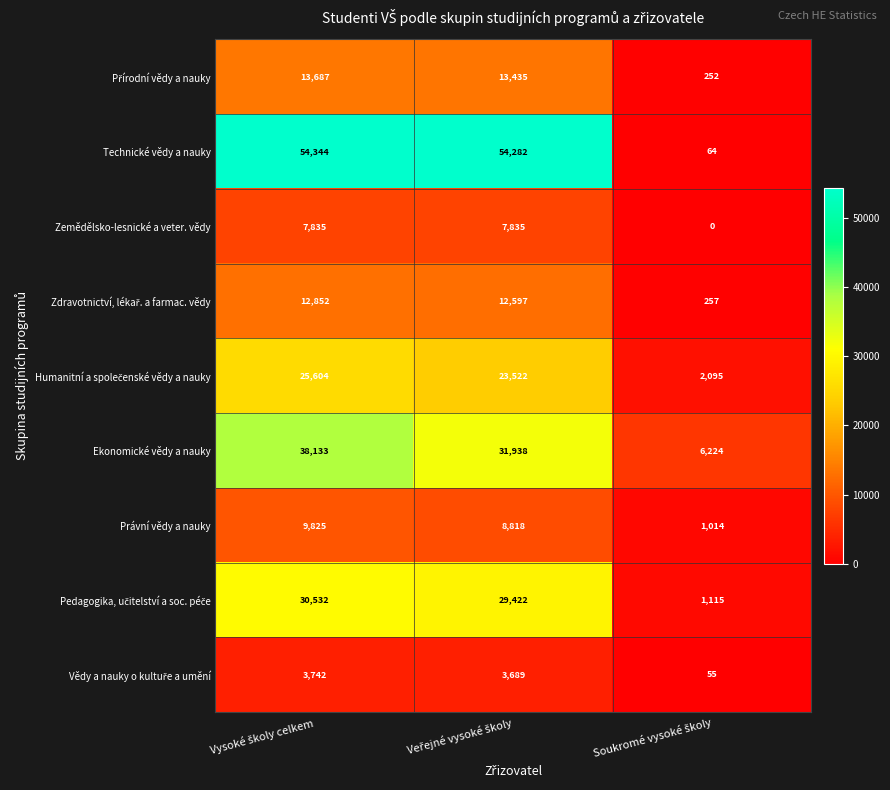

Which series has the widest spread of values?

Technické vědy a nauky